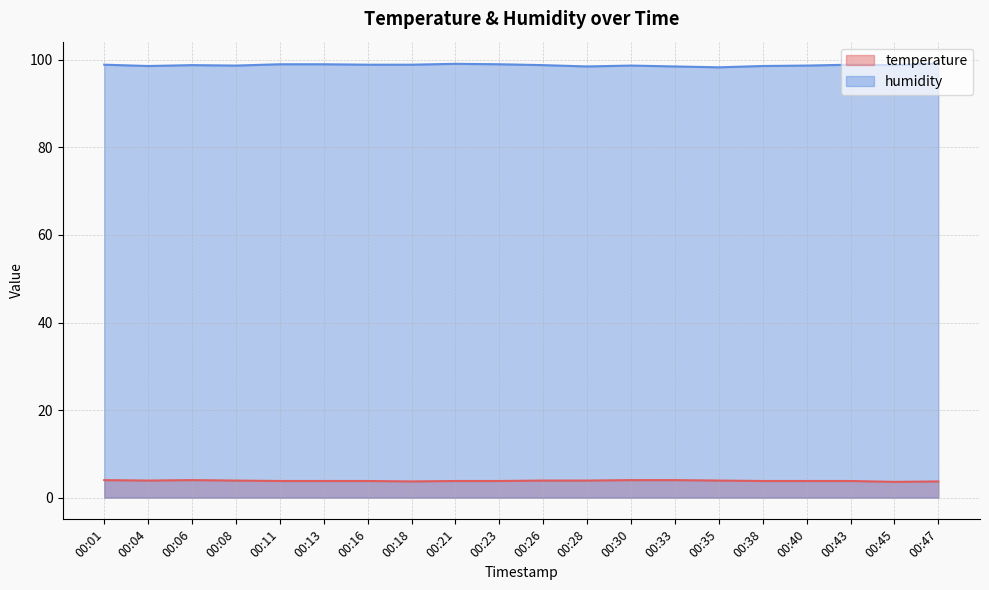

Between 00:28 and 00:40, which series saw the biggest shift?

humidity